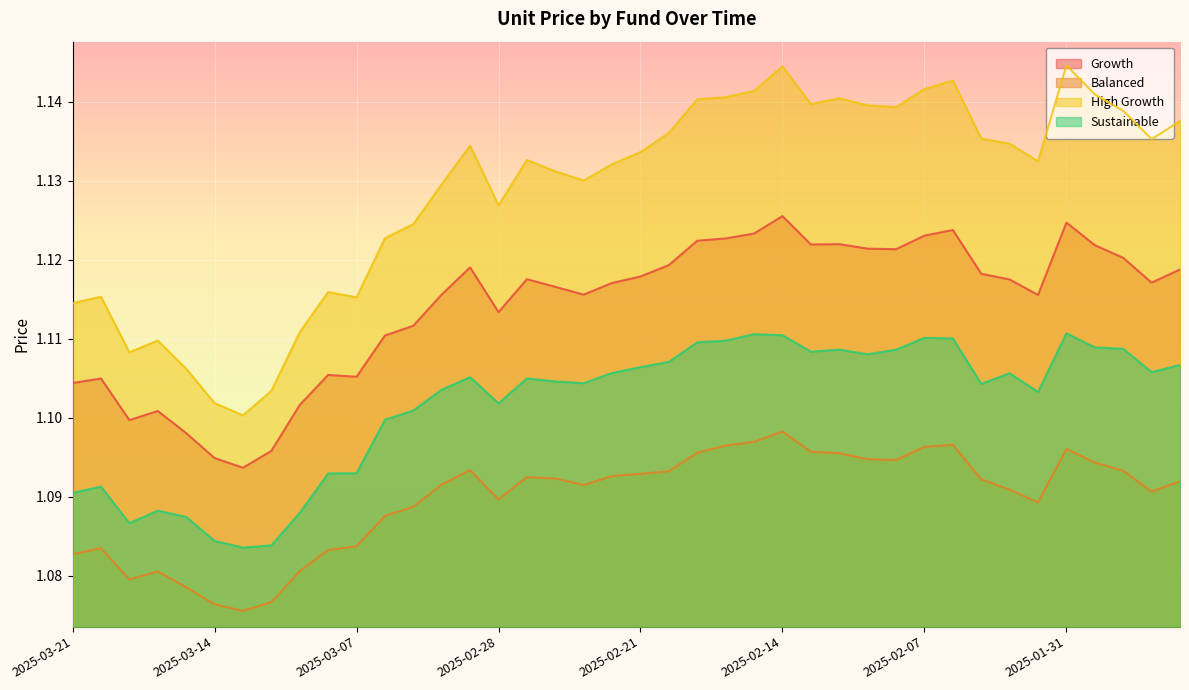

At how many categories does at least one series exceed 1?

40